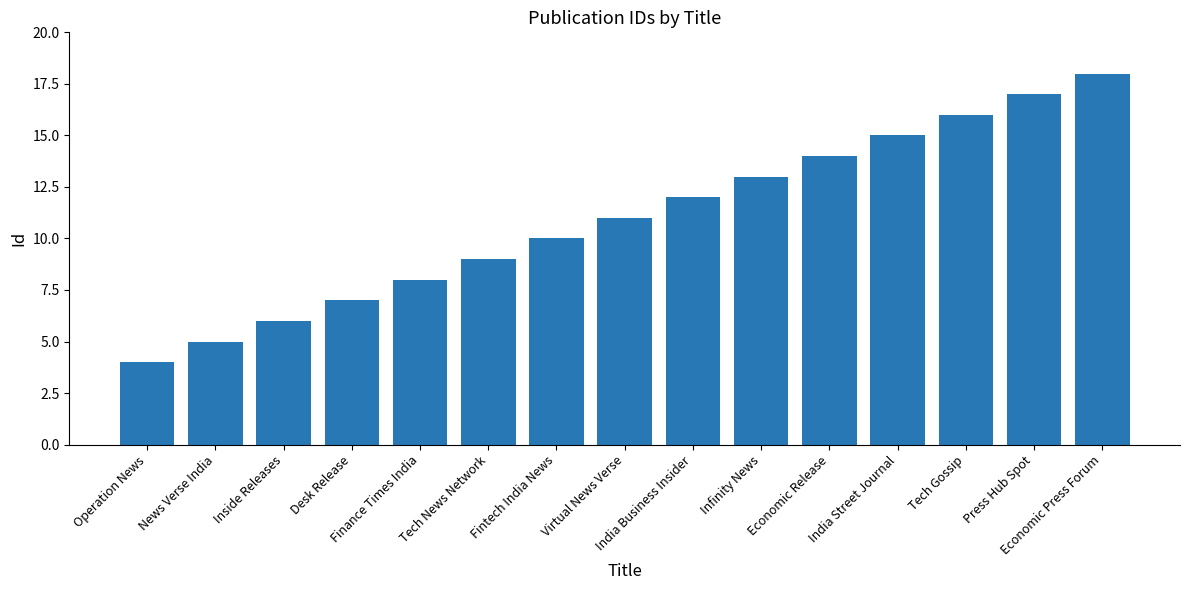

Is it true that the value at Finance Times India is 8?

True